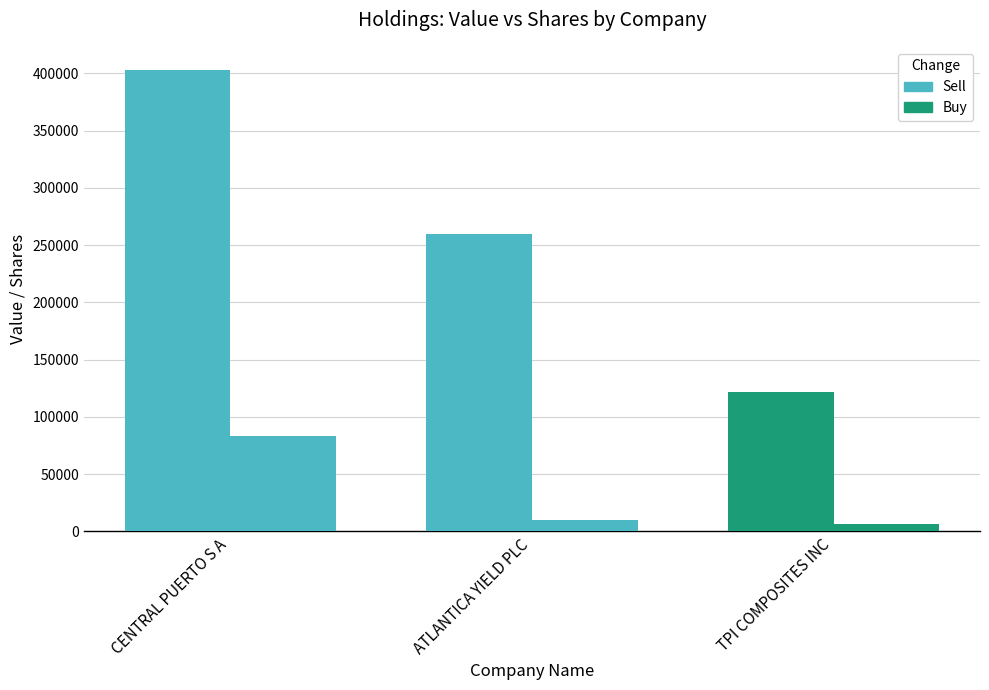

How many categories are shown in the chart?

3